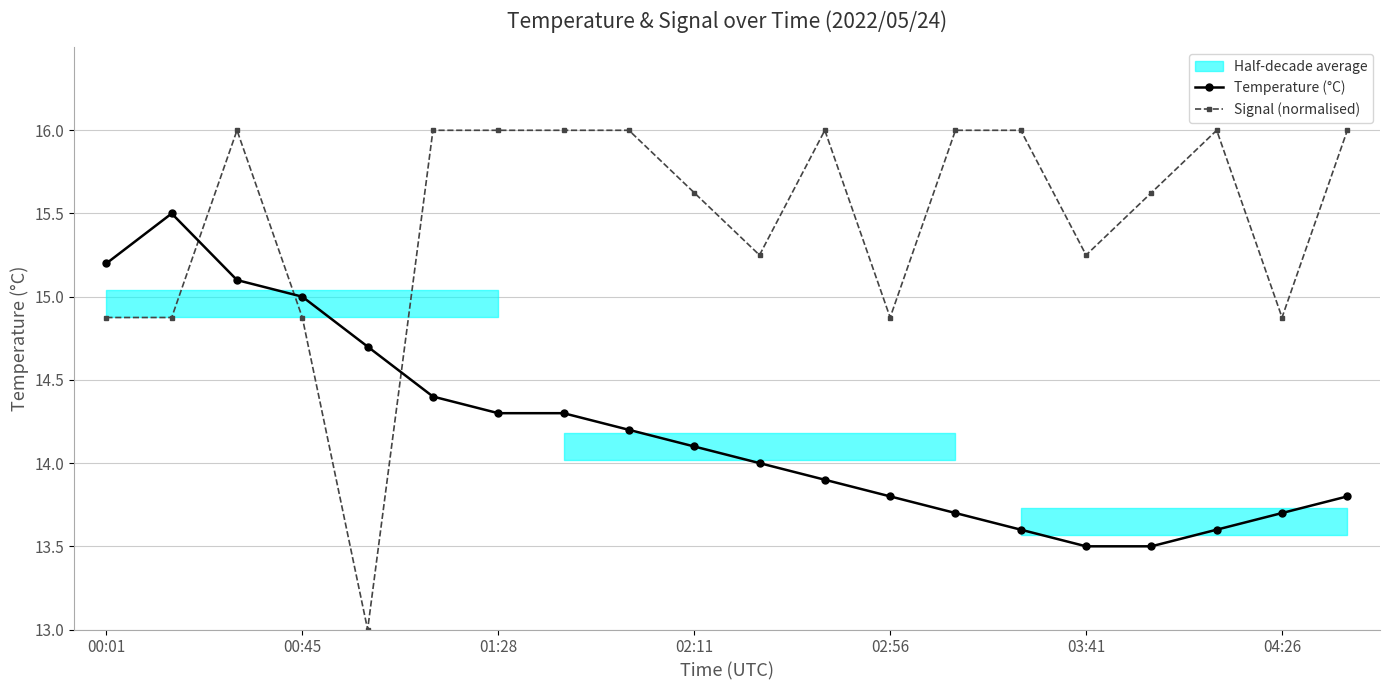

Is this an area chart (filled region under the line)?

No